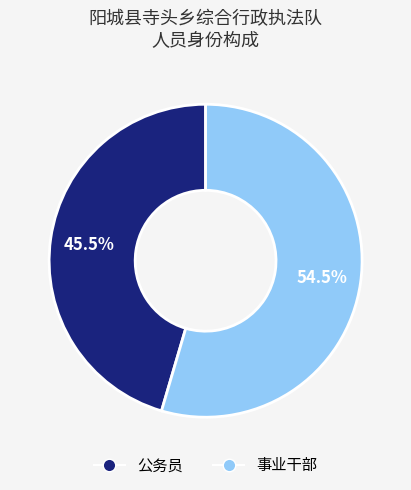

Which category has the biggest portion of the pie?

事业干部